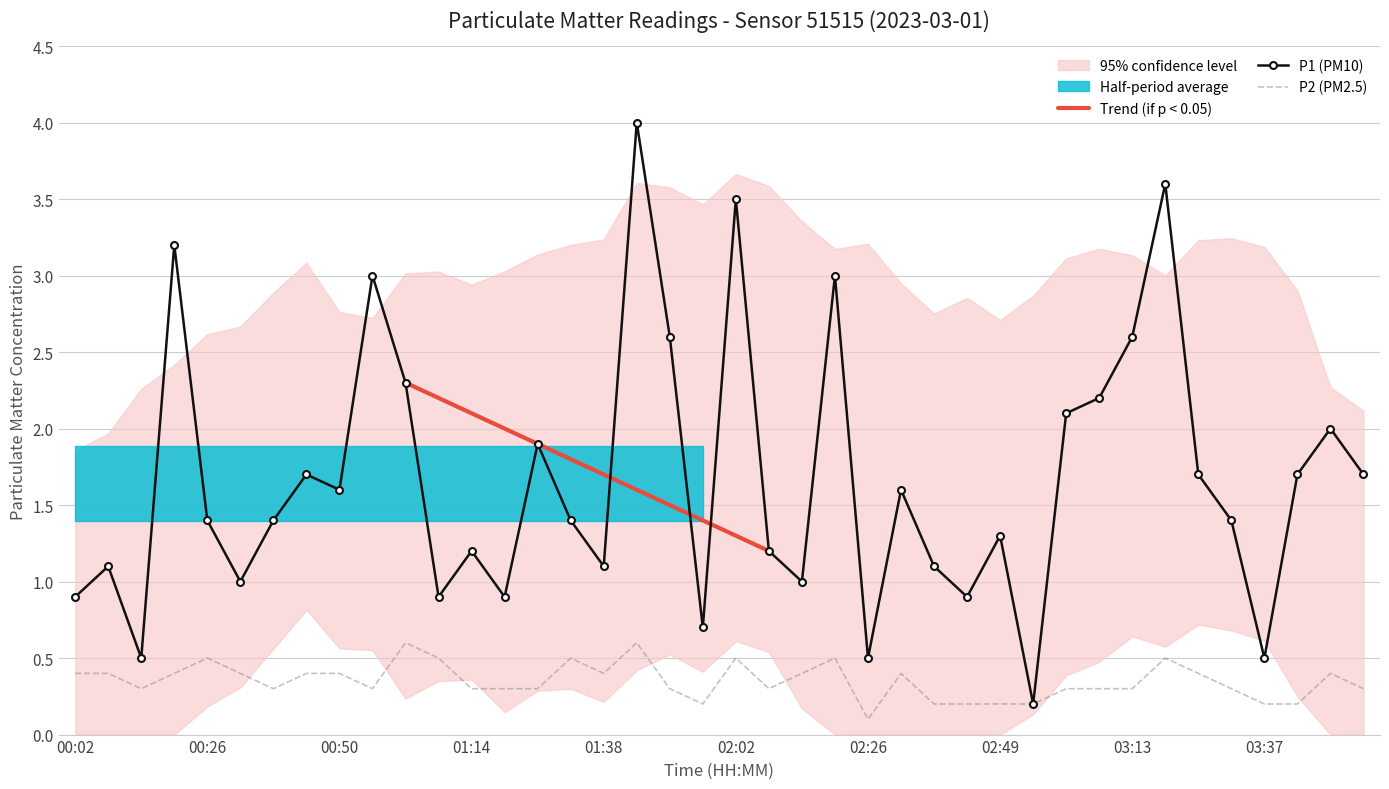

At how many categories does at least one series exceed 2?

11